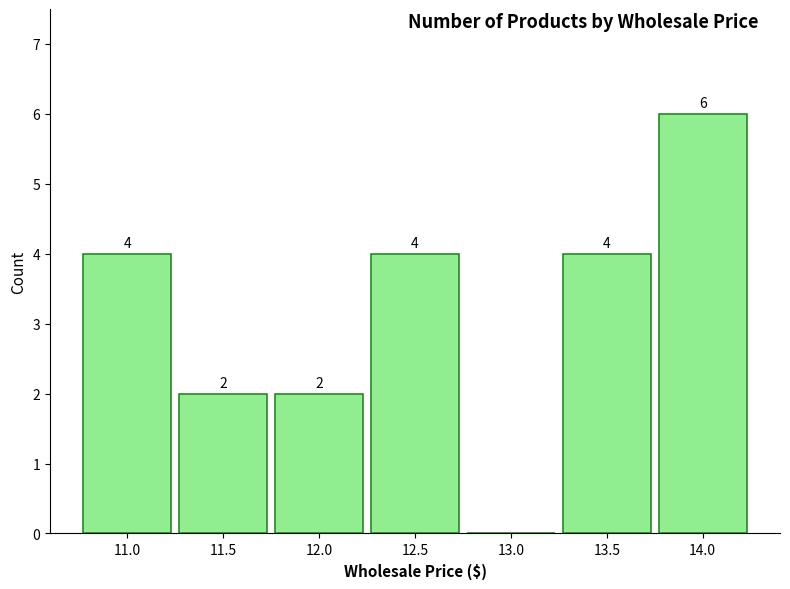

Reading left to right, extract all data points from this chart.

11.0=4	11.5=2	12.0=2	12.5=4	13.0=0	13.5=4	14.0=6